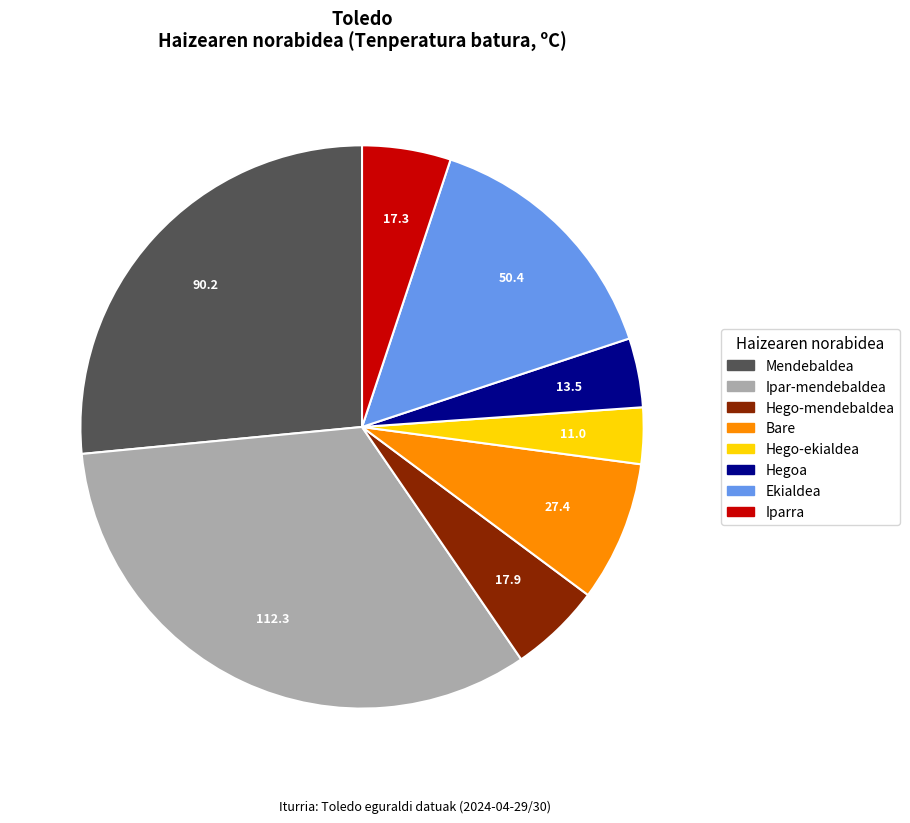

Is there a majority slice in this chart?

No